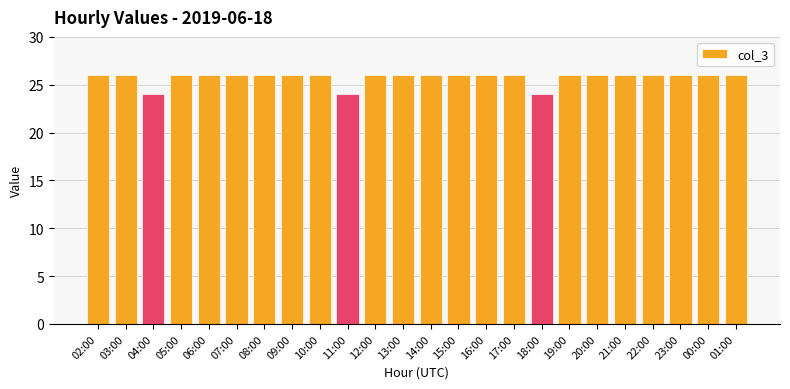

What is the smallest value displayed?

24